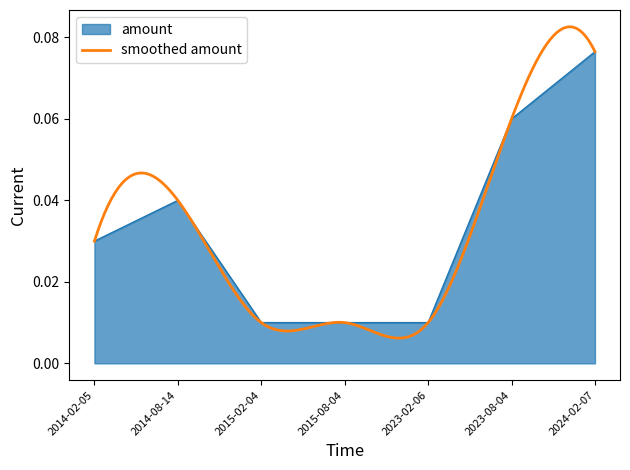

The value at 2023-02-06 is 0.0. True or false?

True